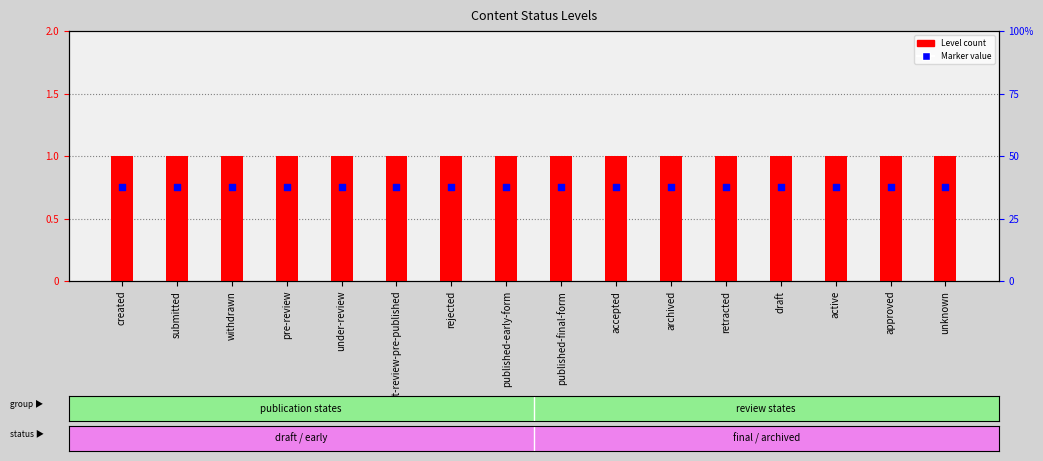

What is the total value across all series at approved?

1.8